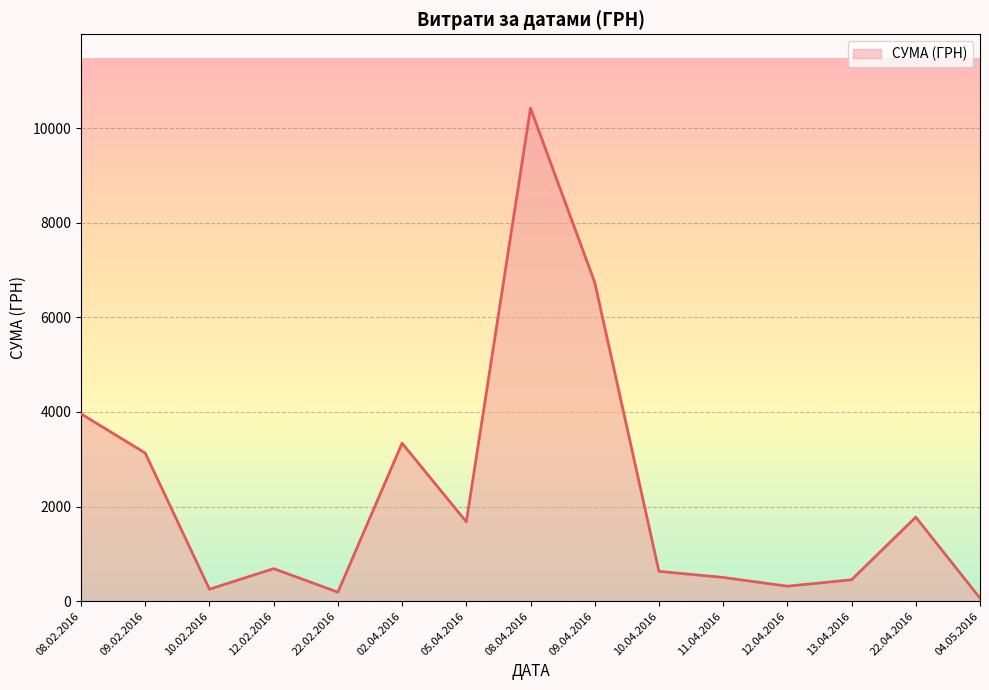

At which category does the chart reach its peak across all series?

08.04.2016